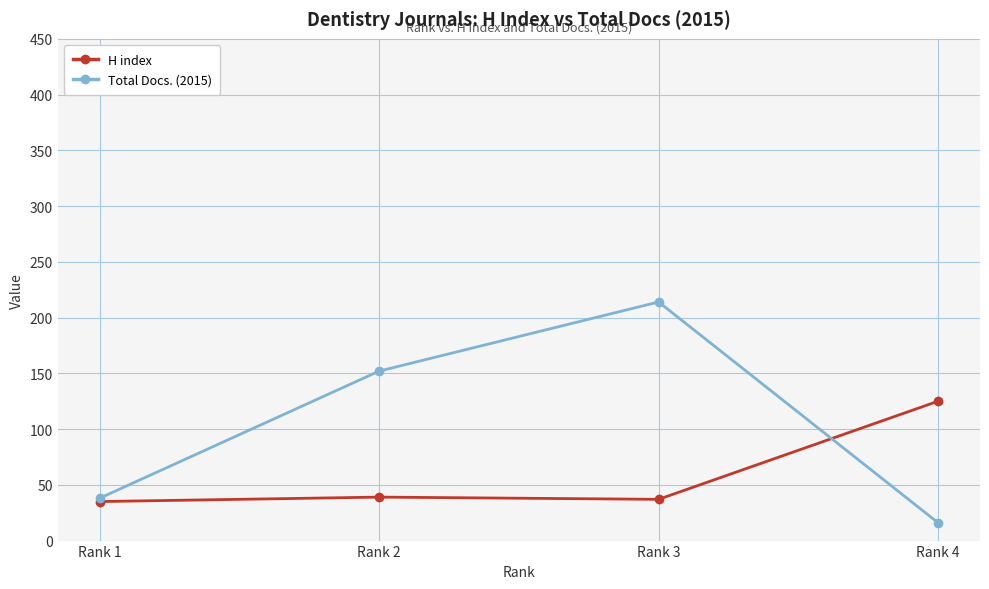

The value of H index at Rank 1 is 35. True or false?

True